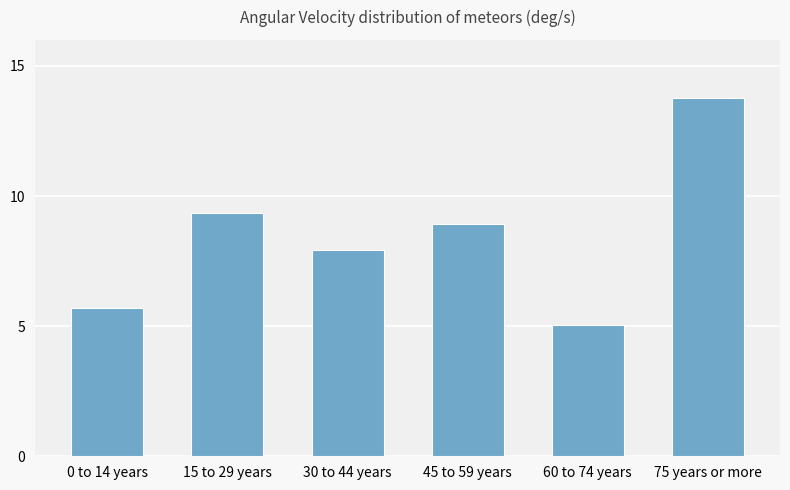

What is the greatest value displayed?

13.8